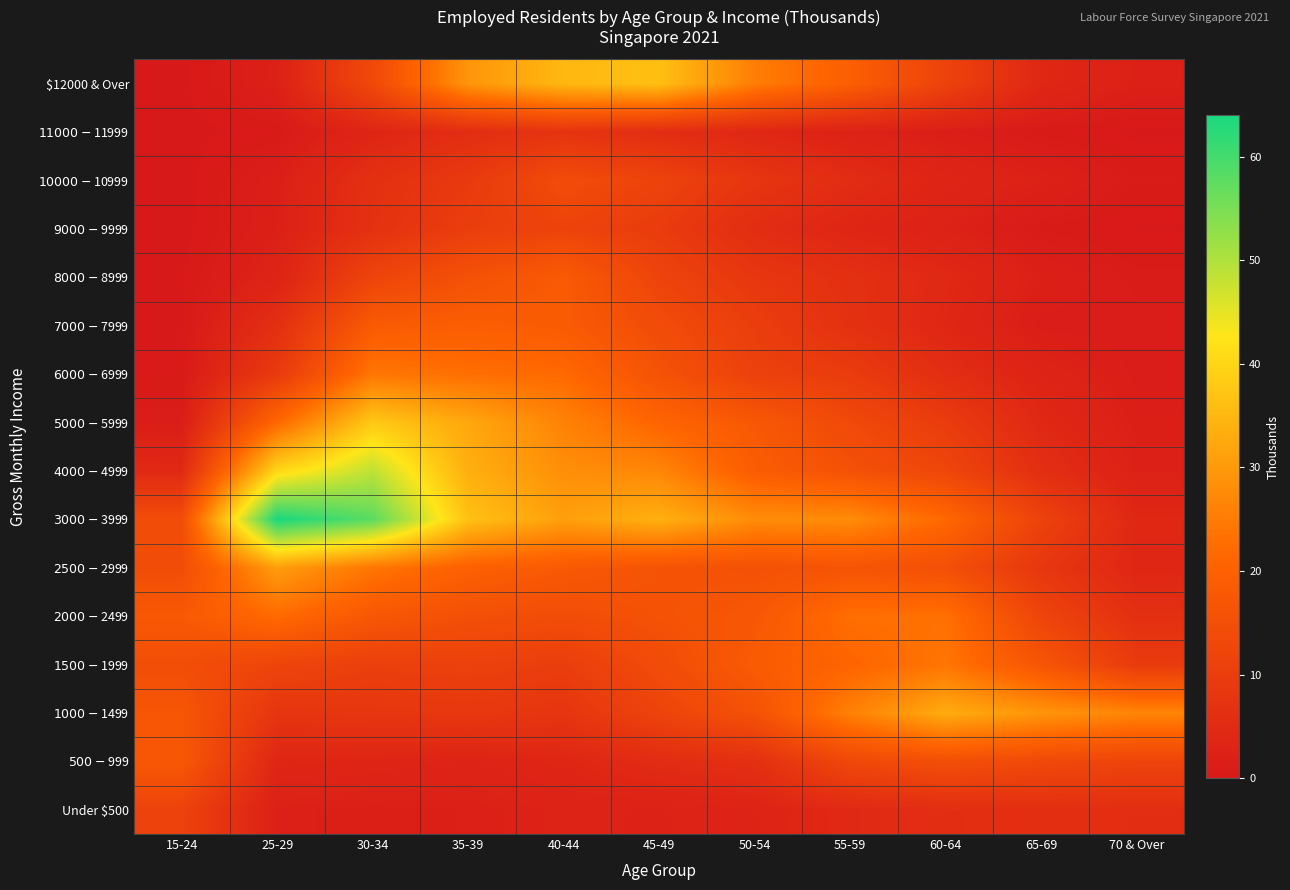

Between 65-69 and 70 & Over, which is larger?

65-69